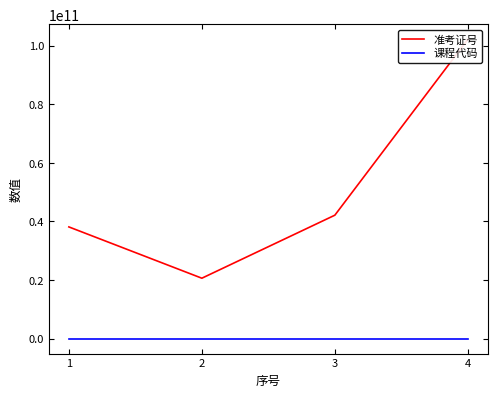

True or false: 课程代码 has more than 1 points higher than both neighbors.

False